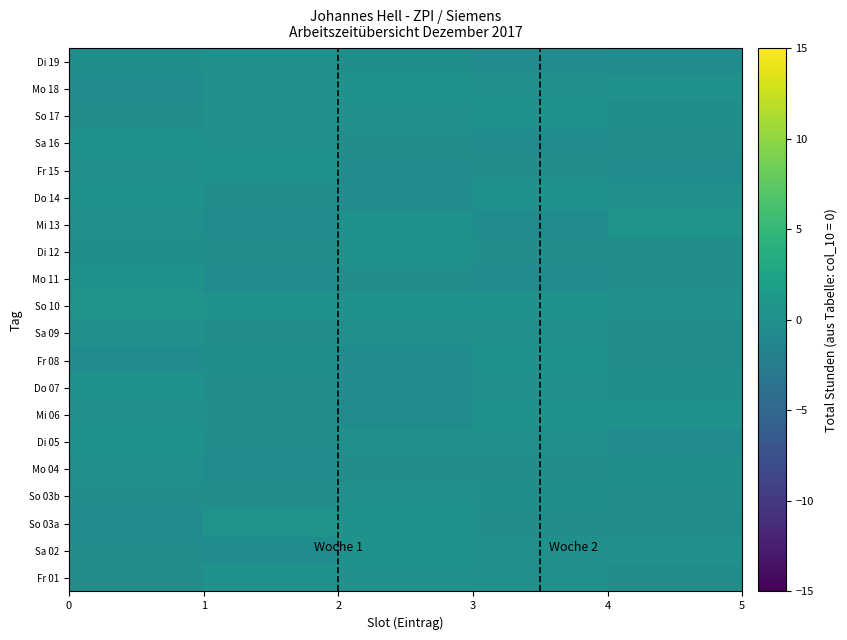

Reading left to right, transcribe all the data shown in this chart.

Fr 01: -0.1	0.5	0.2	0.1	-0.3
Sa 02: -0.3	-0.4	0.4	0.1	0.2
So 03a: -0.5	0.5	0.3	-0.3	-0.3
So 03b: -0.3	-0.2	0.0	-0.1	-0.2
Mo 04: 0.1	-0.4	-0.2	-0.1	-0.0
Di 05: 0.3	-0.3	0.0	0.1	-0.5
Mi 06: 0.1	-0.3	-0.4	0.4	0.5
Do 07: 0.3	-0.2	-0.4	0.2	-0.1
Fr 08: -0.4	-0.0	-0.5	0.4	-0.2
Sa 09: 0.2	-0.2	0.0	0.0	-0.3
So 10: 0.5	0.3	0.4	0.4	0.1
Mo 11: 0.4	-0.4	-0.3	-0.5	-0.2
Di 12: -0.1	-0.2	0.3	-0.1	-0.2
Mi 13: 0.0	-0.4	0.3	-0.4	0.5
Do 14: 0.3	-0.3	-0.5	0.3	0.2
Fr 15: 0.2	0.3	-0.4	-0.1	-0.4
Sa 16: 0.4	0.1	-0.2	-0.4	-0.2
So 17: -0.2	0.2	0.1	0.4	-0.0
Mo 18: -0.4	0.2	0.3	0.1	0.3
Di 19: -0.0	0.0	-0.1	-0.5	-0.4